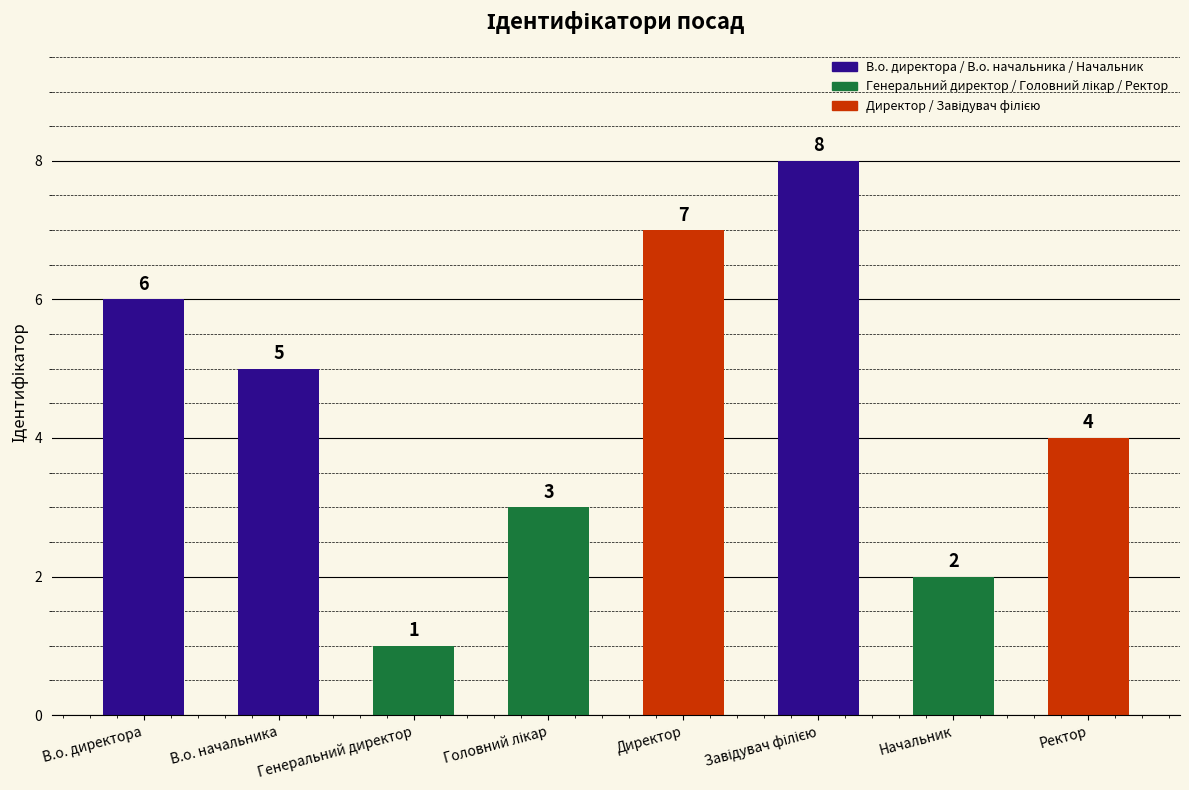

Approximately how many times larger is the value at В.о. начальника compared to Начальник?

2.5